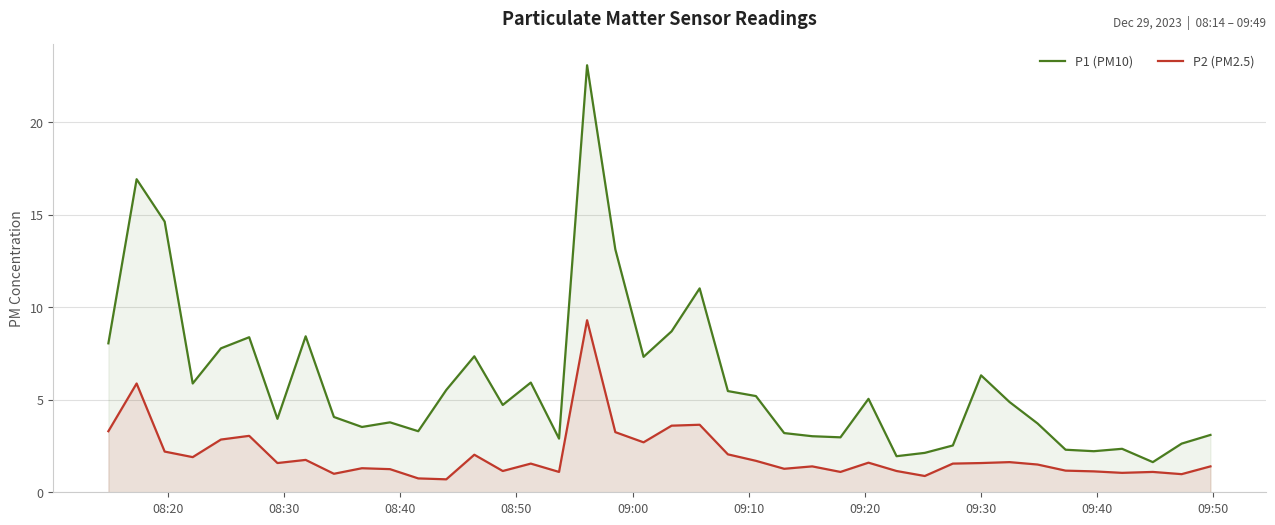

List the series in order of their overall mean, lowest first.

P2 (PM2.5), P1 (PM10)